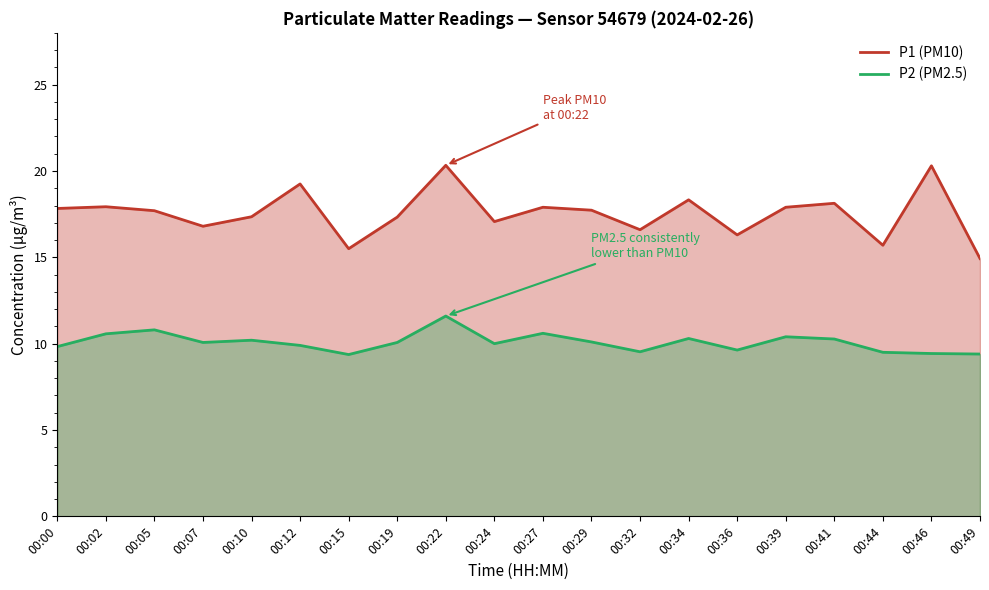

What is the minimum value for P1 (PM10)?

14.9